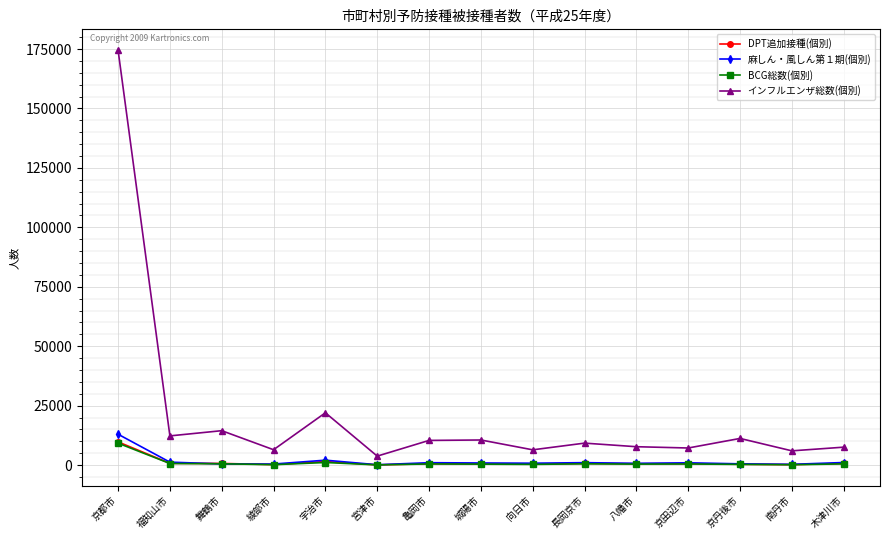

True or false: インフルエンザ総数(個別) and 麻しん・風しん第１期(個別) intersect in this chart.

False